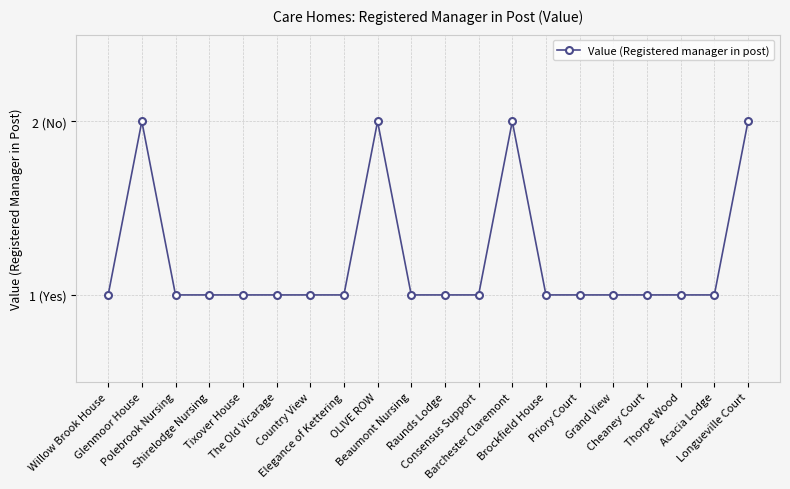

How many lines are shown in the chart?

1